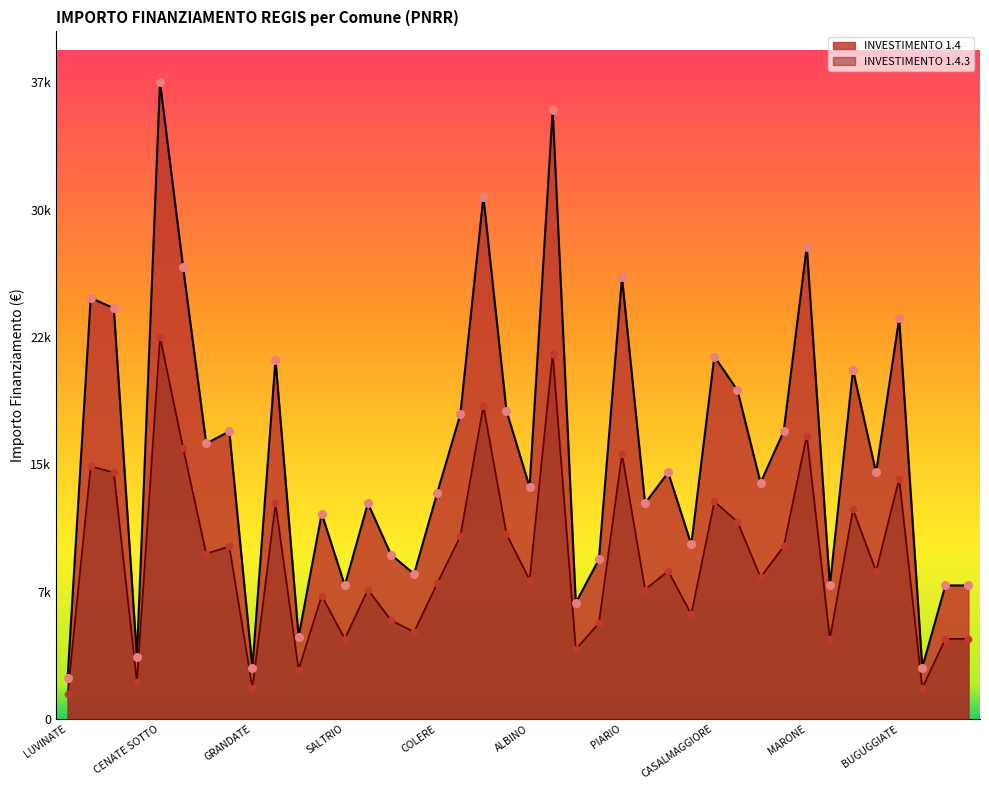

What is the total value across all series at GOITO?

15083.2